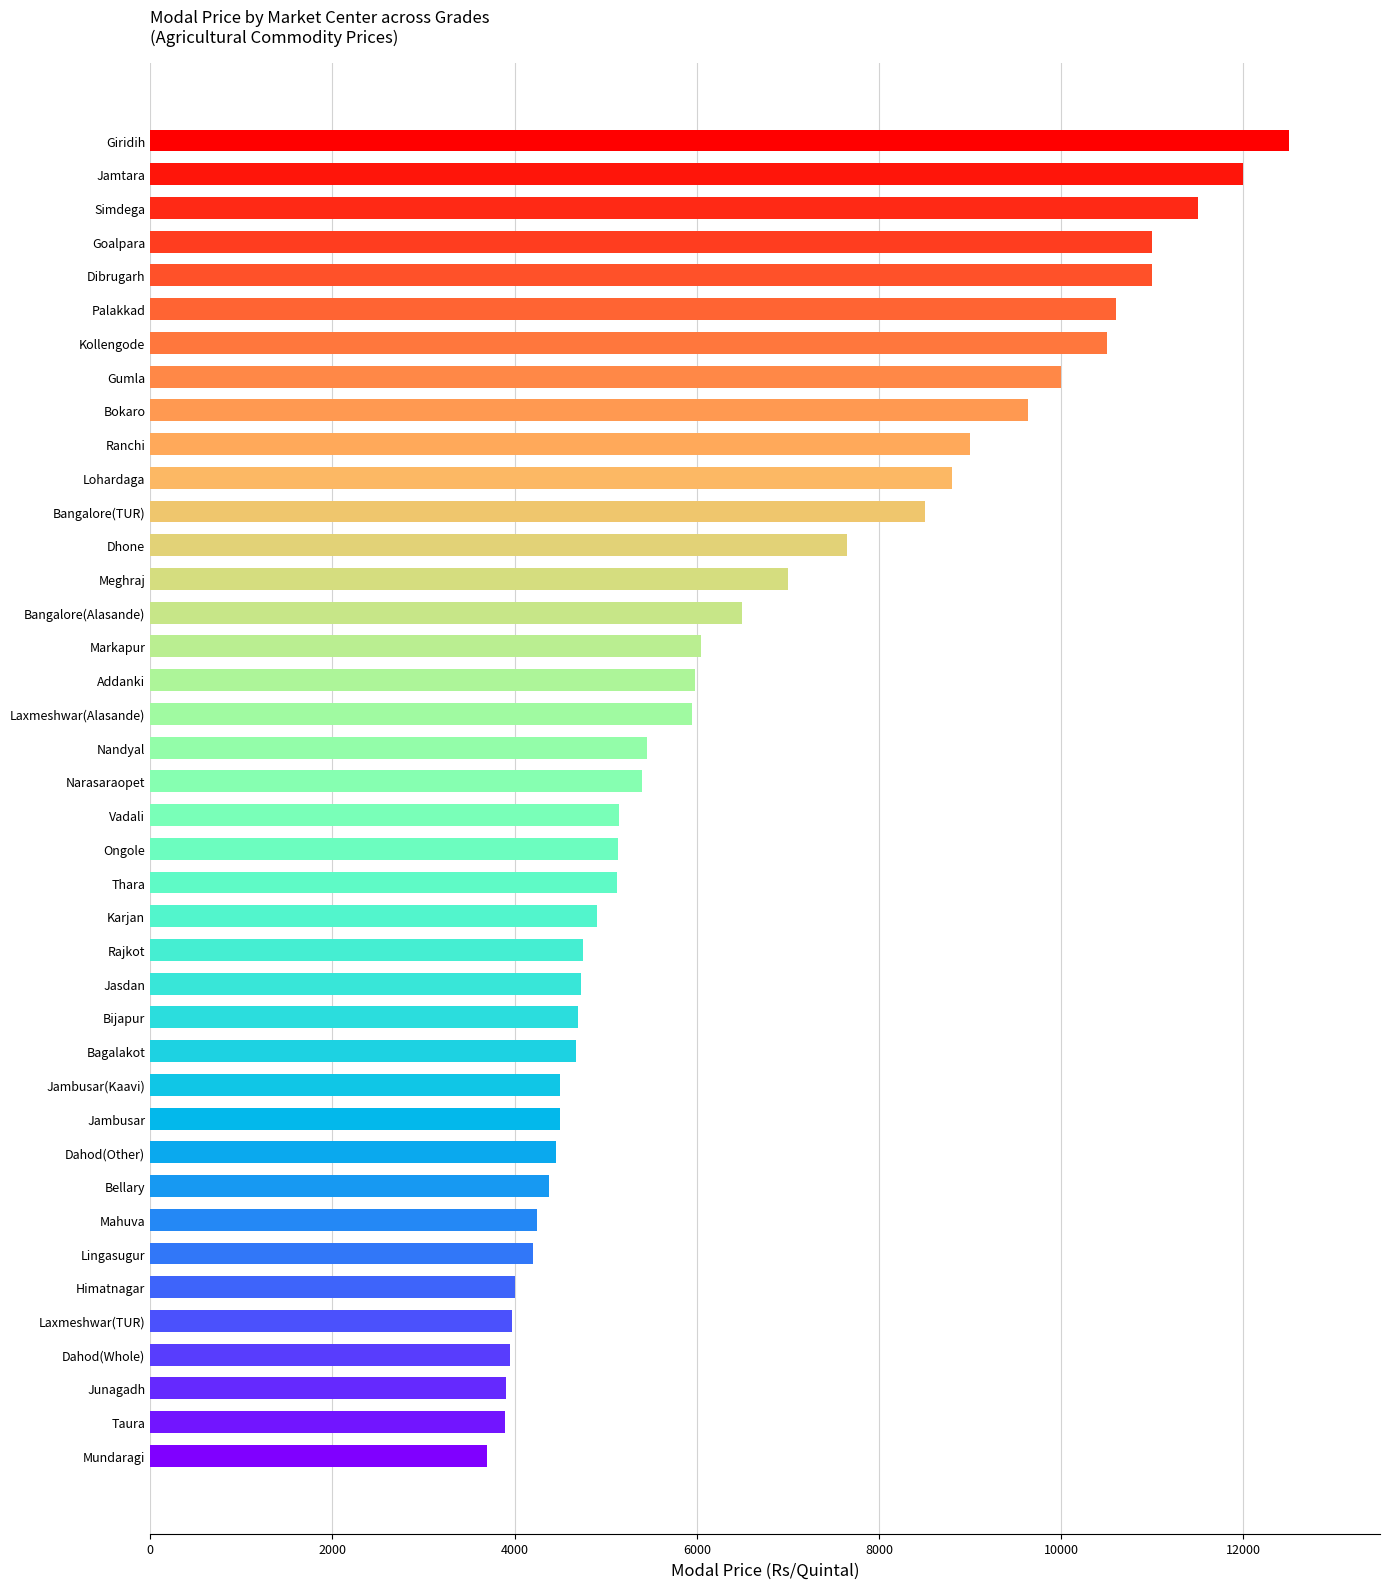

How many bars are there in total?

40